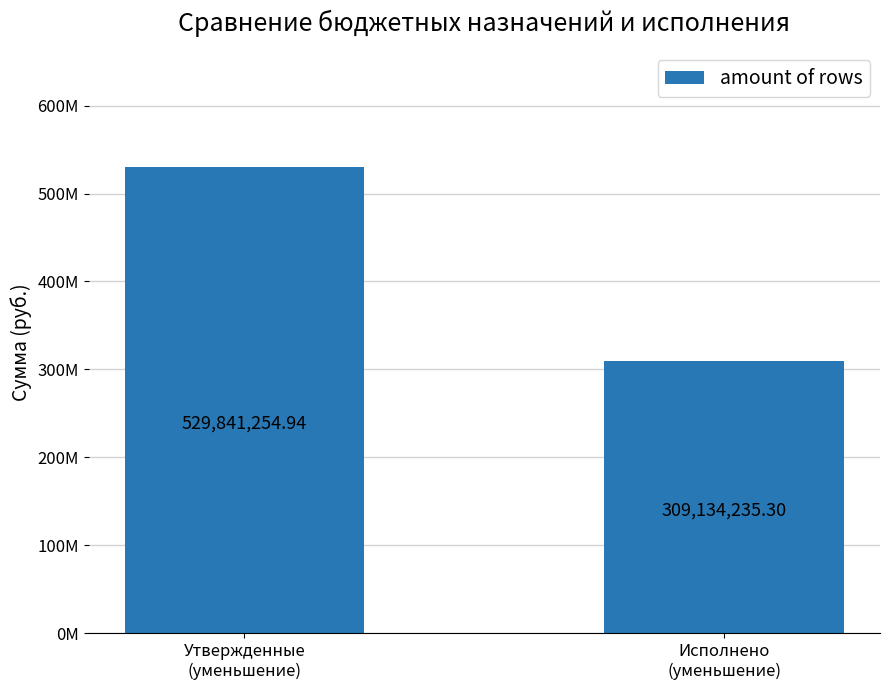

What is the change in value from Утвержденные
(уменьшение) to Исполнено
(уменьшение)?

-220707019.6